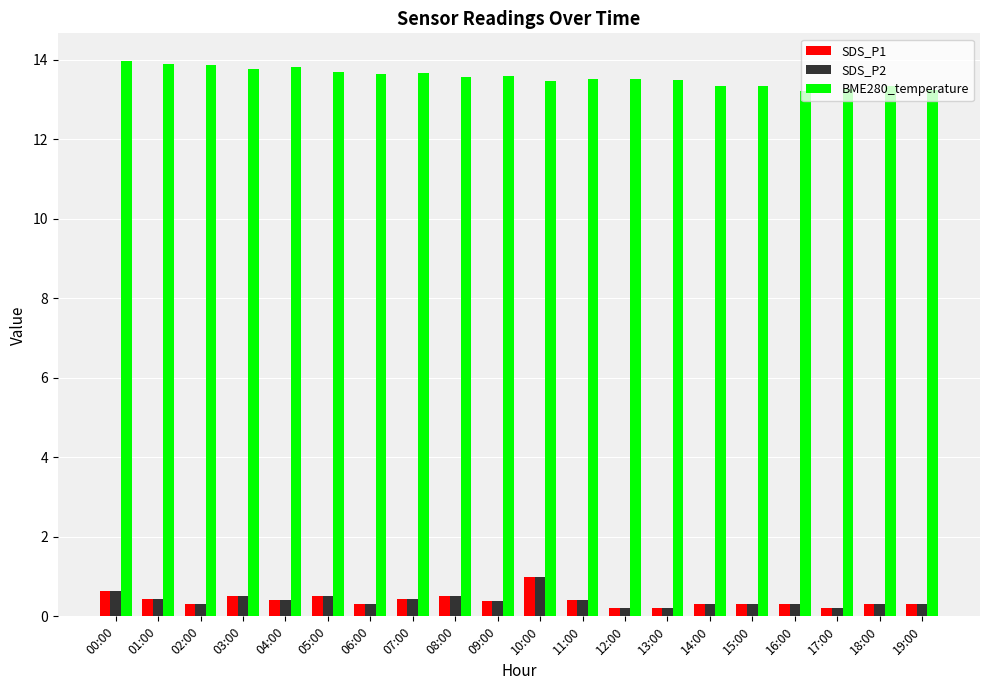

What is the sum of the SDS_P2 values at 08:00 and 05:00?

1.0